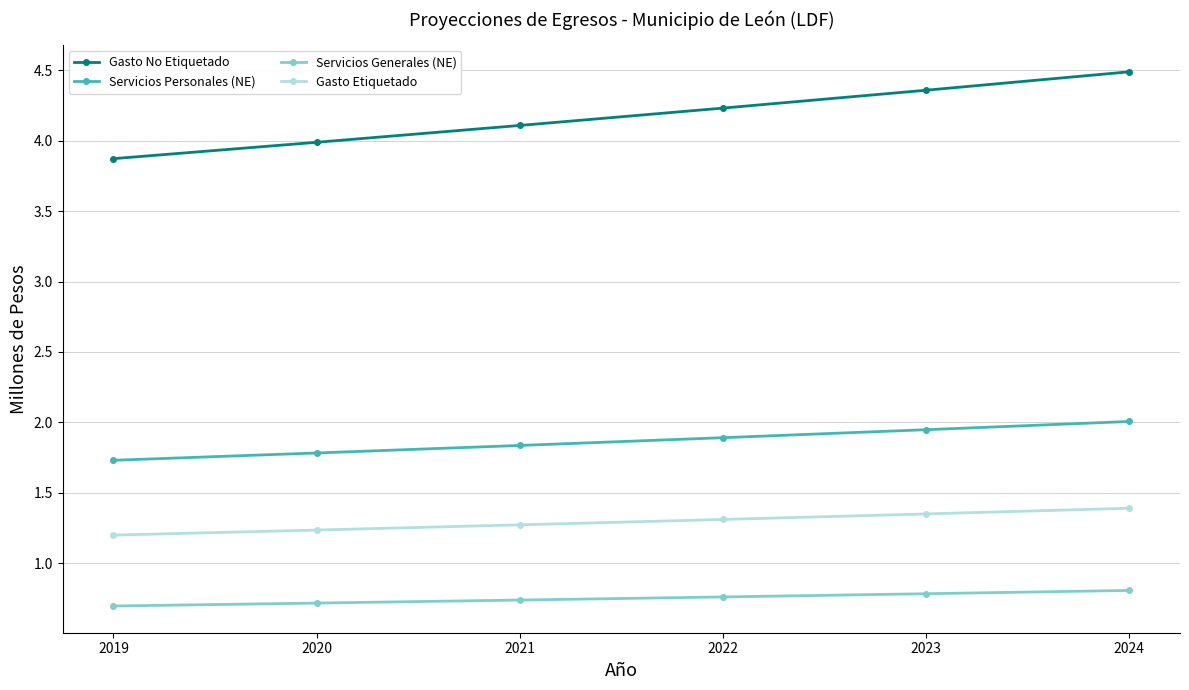

What is the sum of the Gasto No Etiquetado values at 2022 and 2019?

8.1